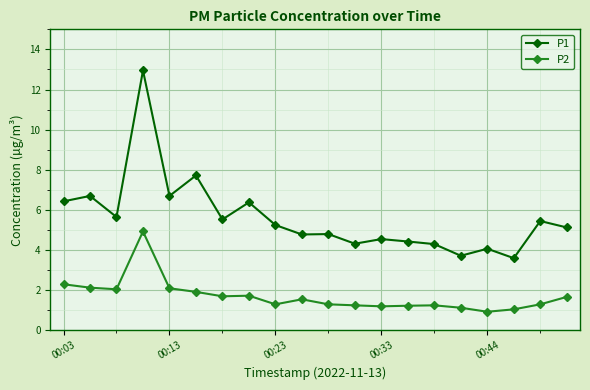

Rank the series by their maximum value, from highest to lowest.

P1, P2